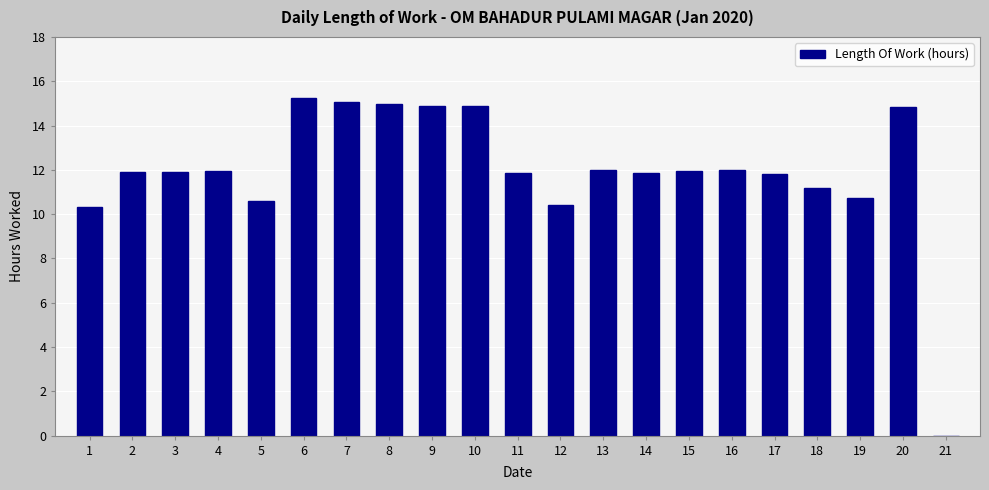

The chart shows a value of 4.7 at 20. True or false?

False